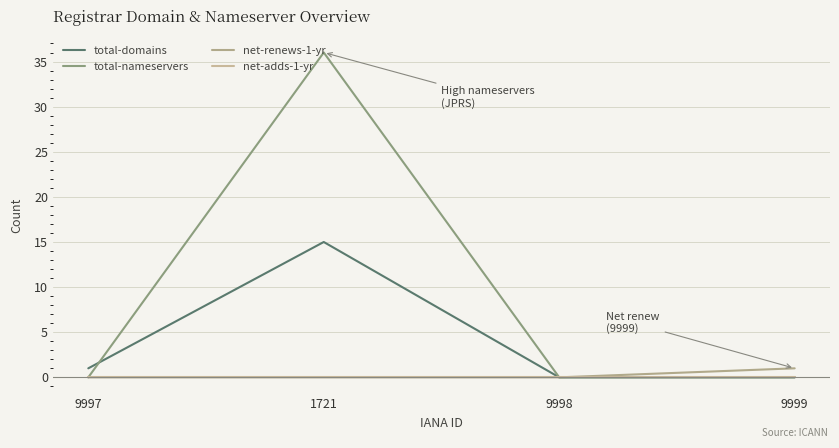

Where is total-nameservers nearest to the value 18?

9997